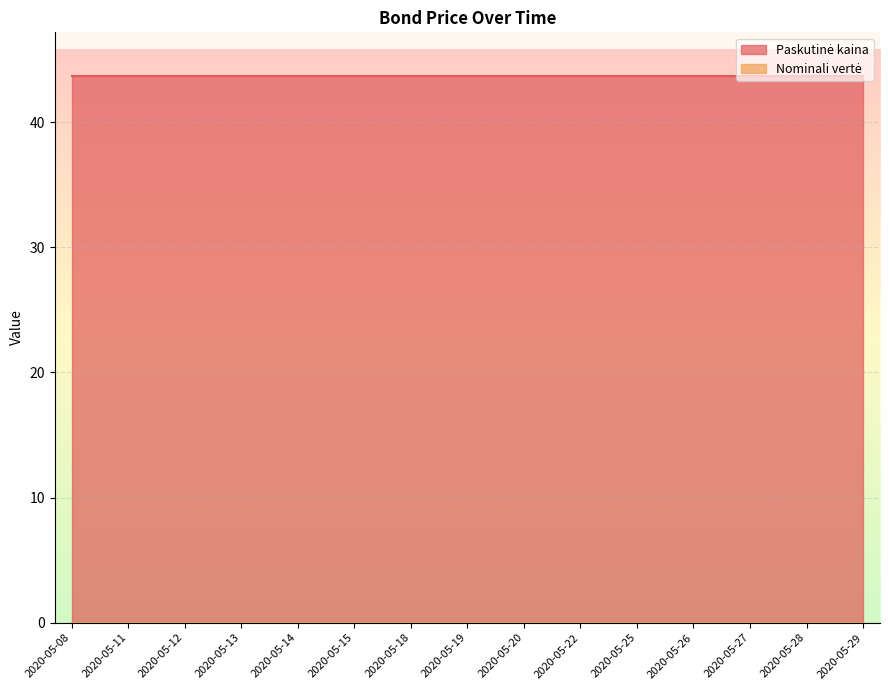

What are all the series names shown in the legend?

Paskutinė kaina, Nominali vertė